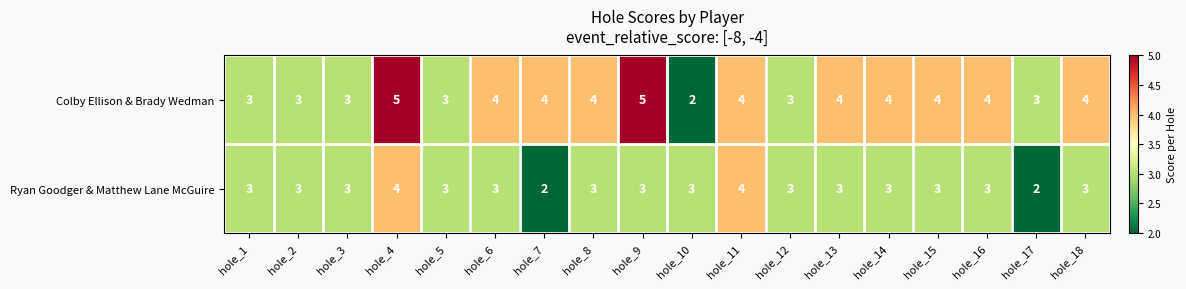

What is the average value of the Colby Ellison & Brady Wedman series?

4